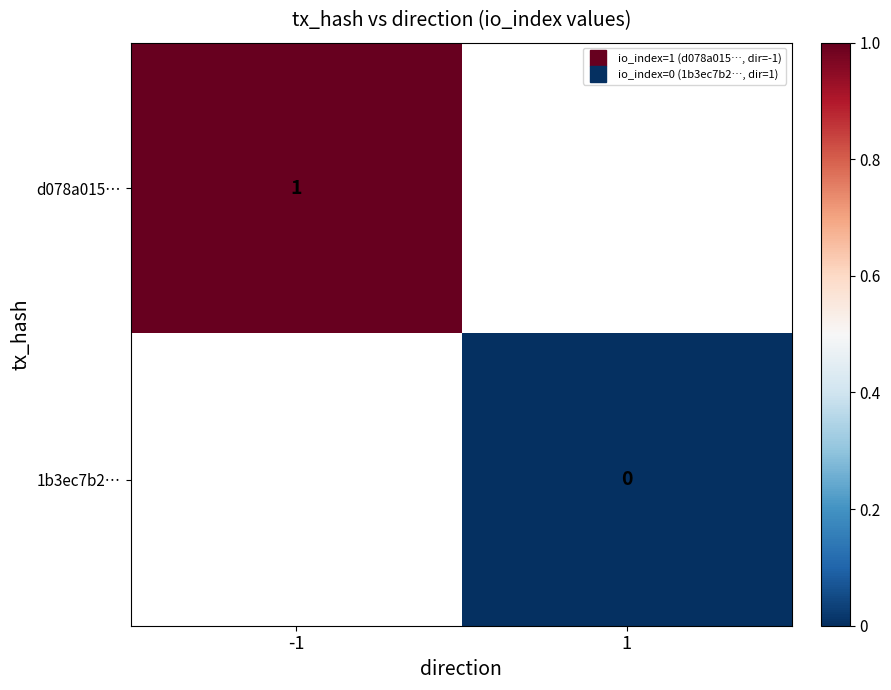

At how many categories does at least one series exceed 0?

1